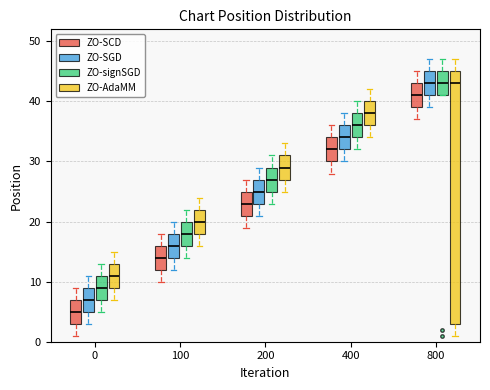

Where is the upper edge of the box for 800 (ZO-signSGD) on the y-axis? The values are not printed on the chart, so give them approximately, as read against the axis.

45